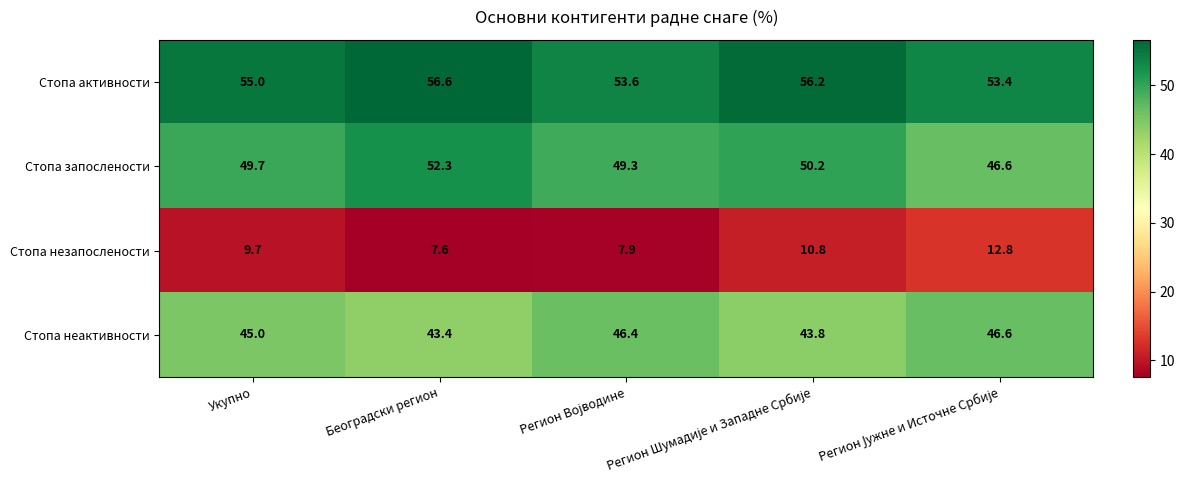

What is the minimum value for Стопа незапослености?

7.6